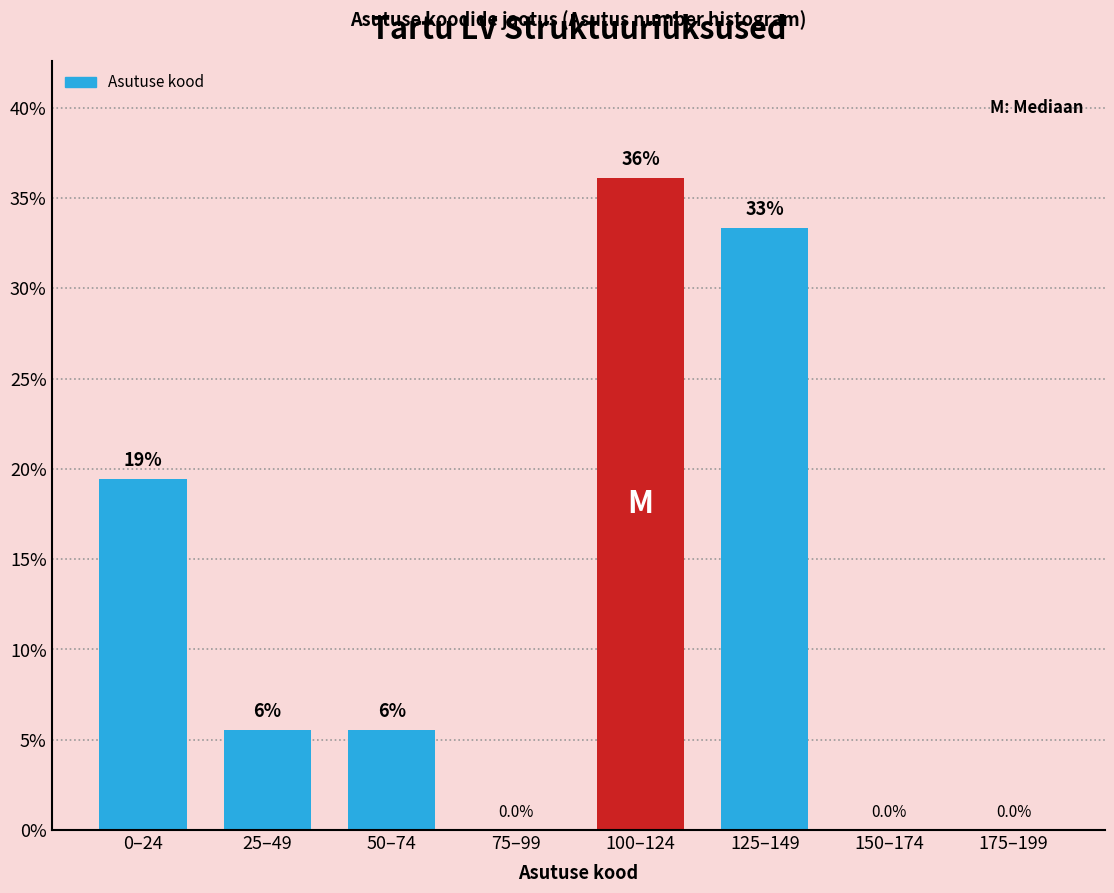

Is it true that the value at 175–199 is 0.0?

True